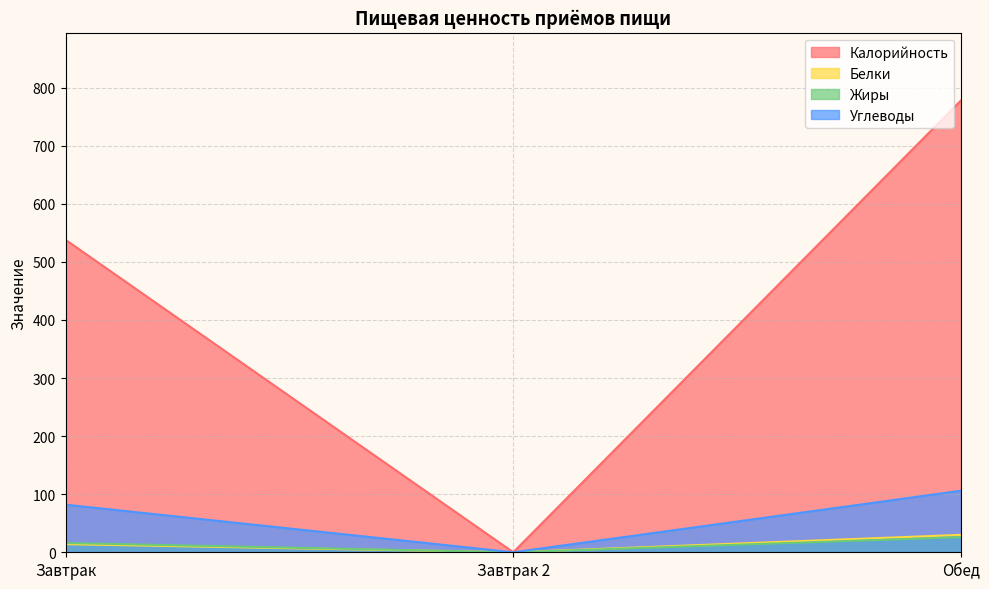

Rank the series at Завтрак 2 from highest to lowest value.

Калорийность, Белки, Жиры, Углеводы